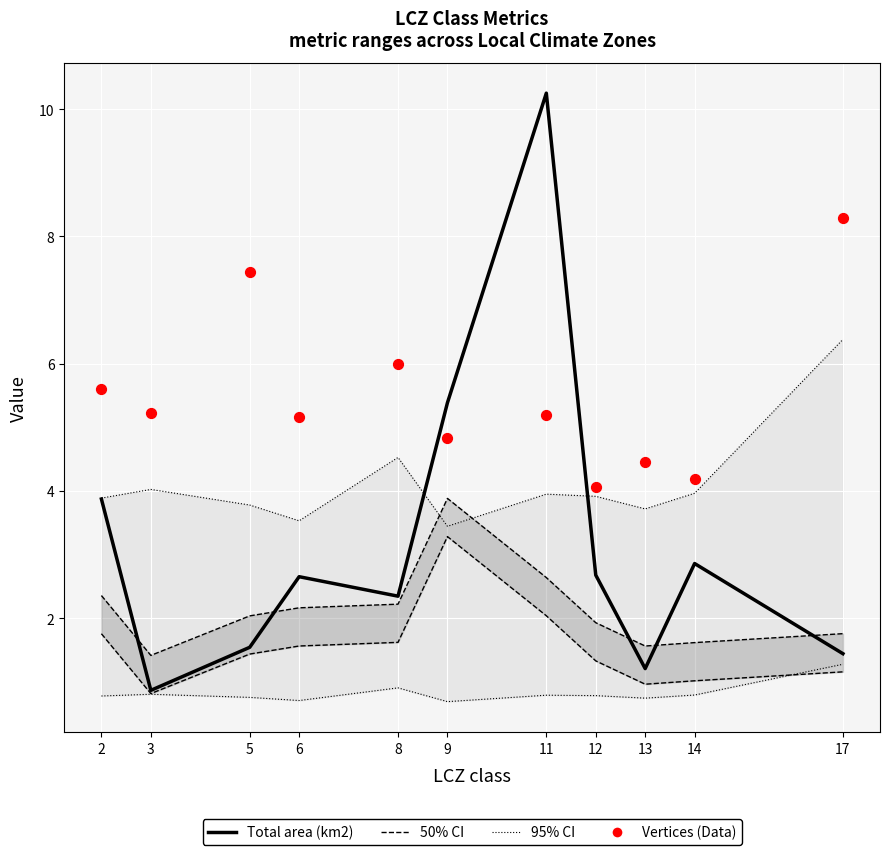

Which series has the largest total across all categories?

Vertices (data)